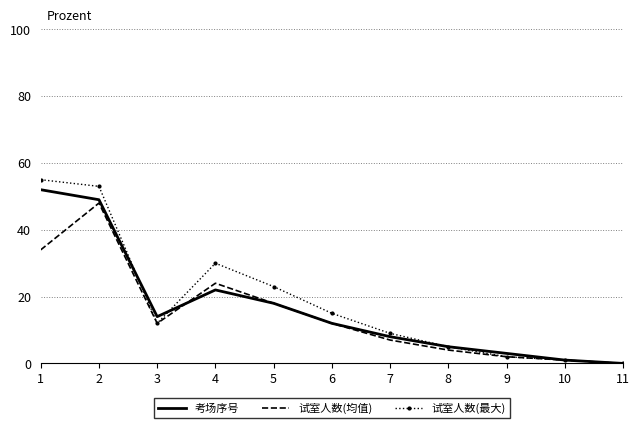

How many interior local peaks does the 试室人数(最大) series have?

1